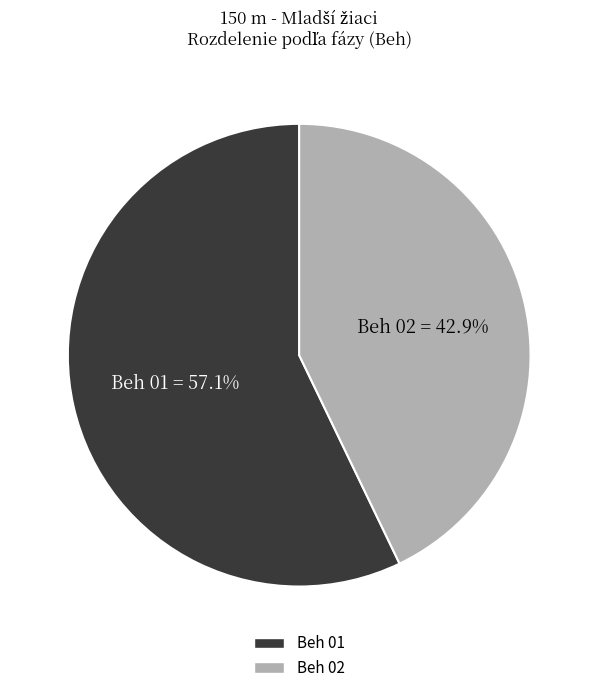

What is the largest slice in the pie chart?

Beh 01